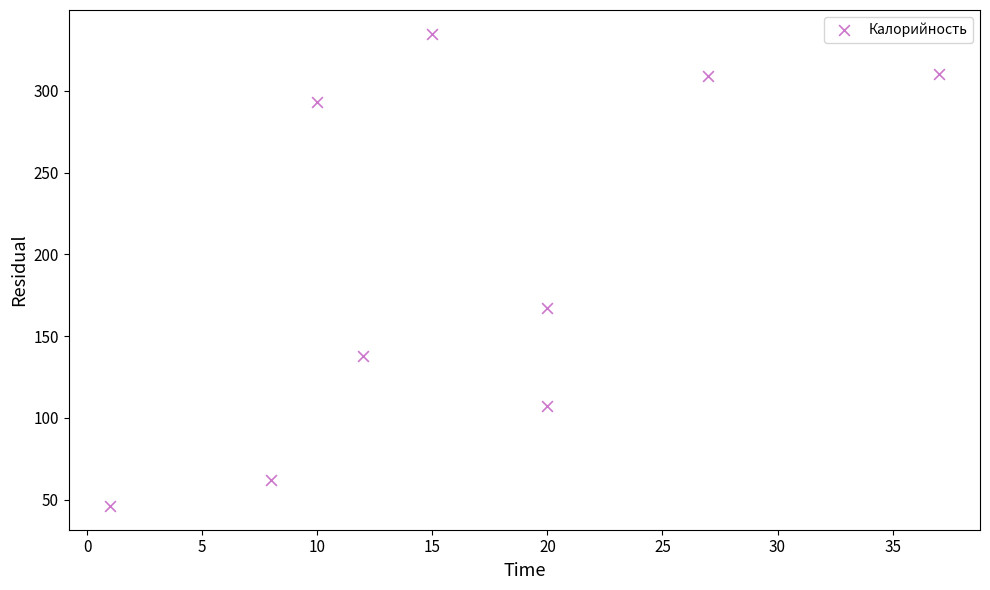

What is the range of X values (max minus min)?

36